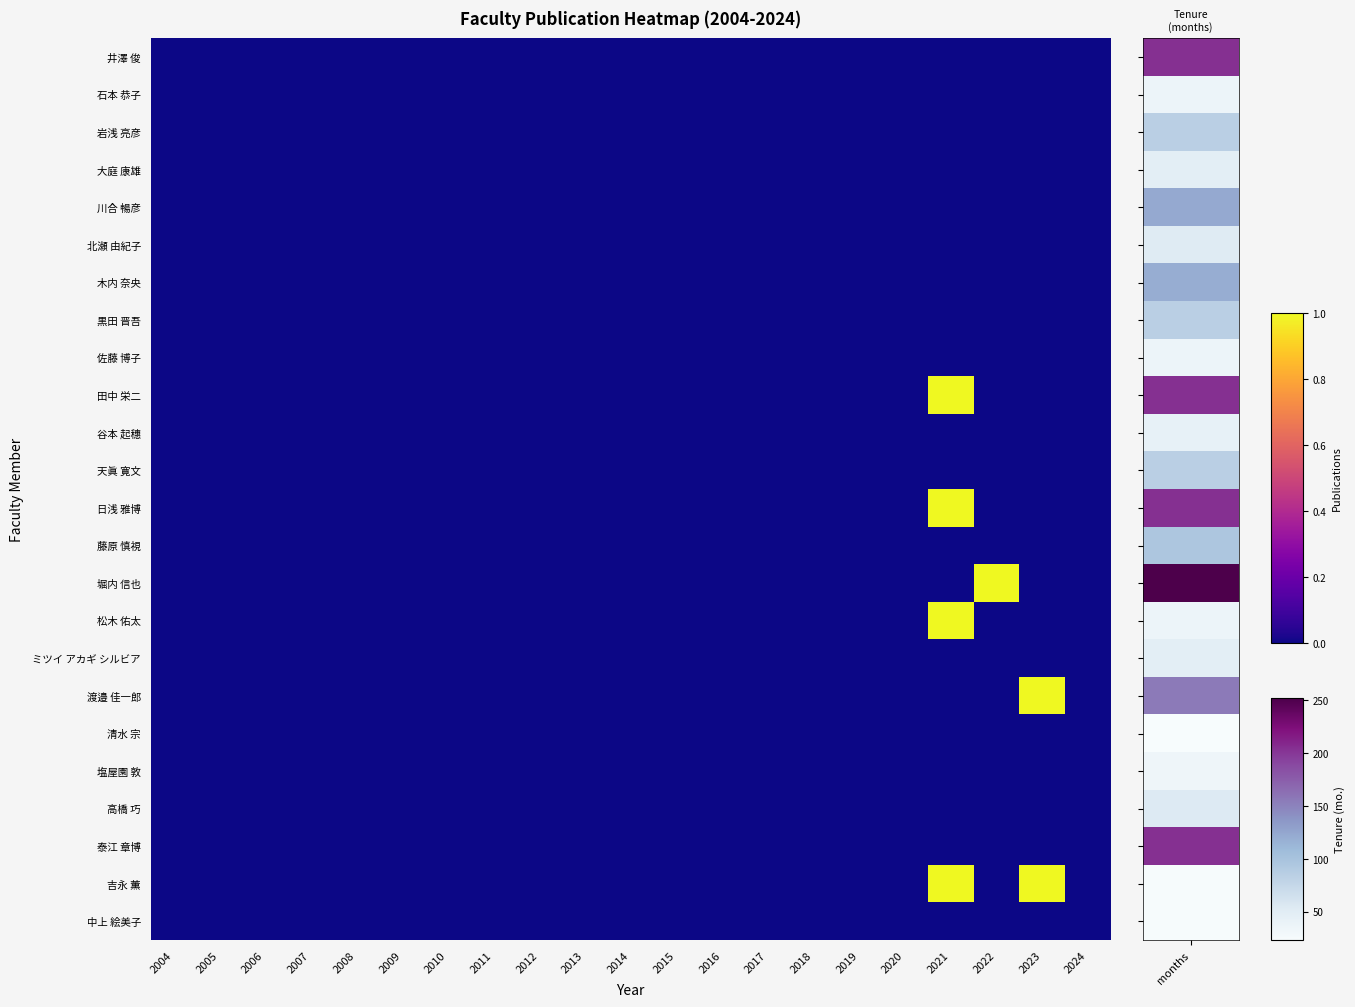

How many categories are shown in the chart?

21